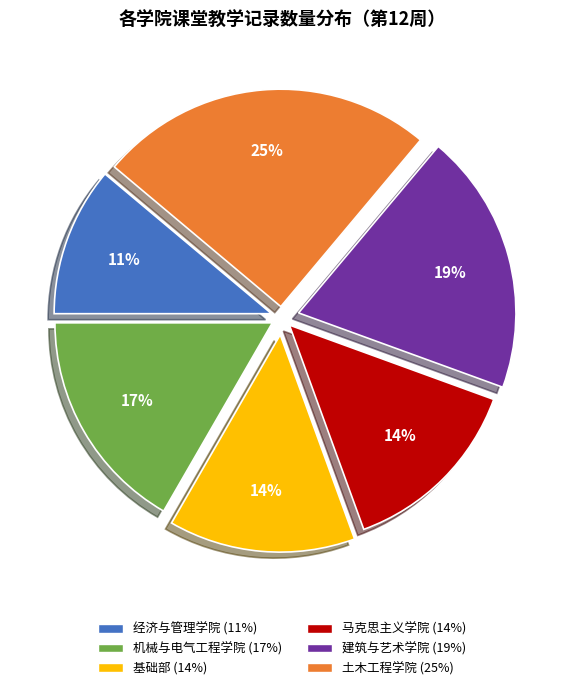

Which slice is the largest?

土木工程学院